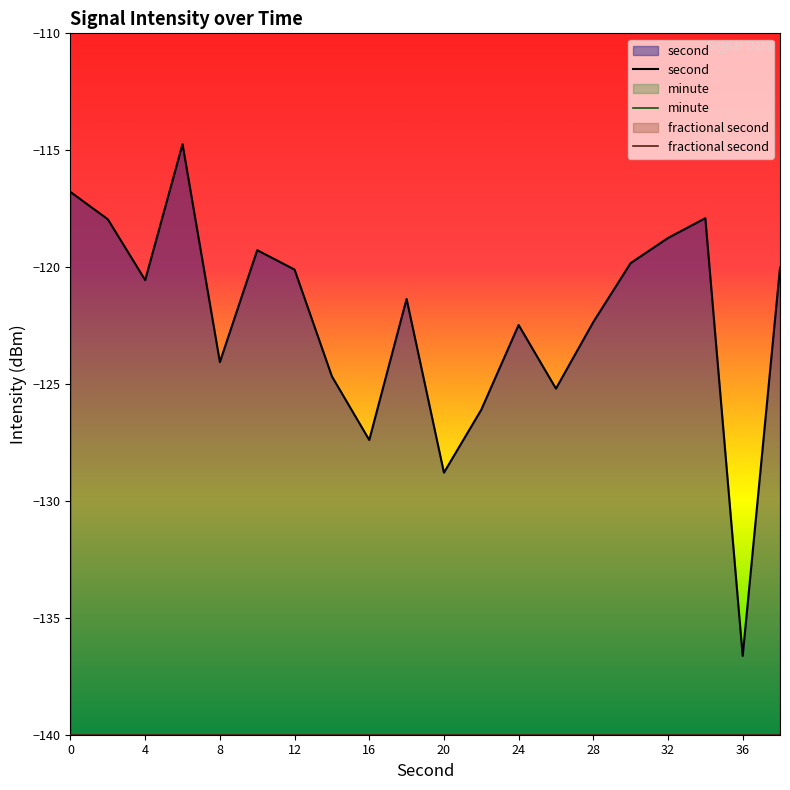

What are all the series names shown in the legend?

second, minute, fractional second